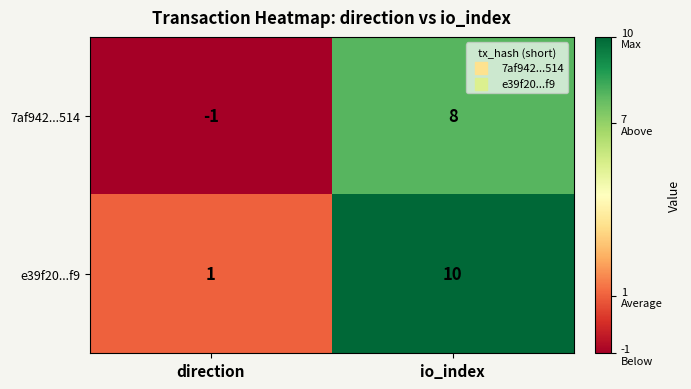

Rank the series at direction from highest to lowest value.

e39f20...f9, 7af942...514